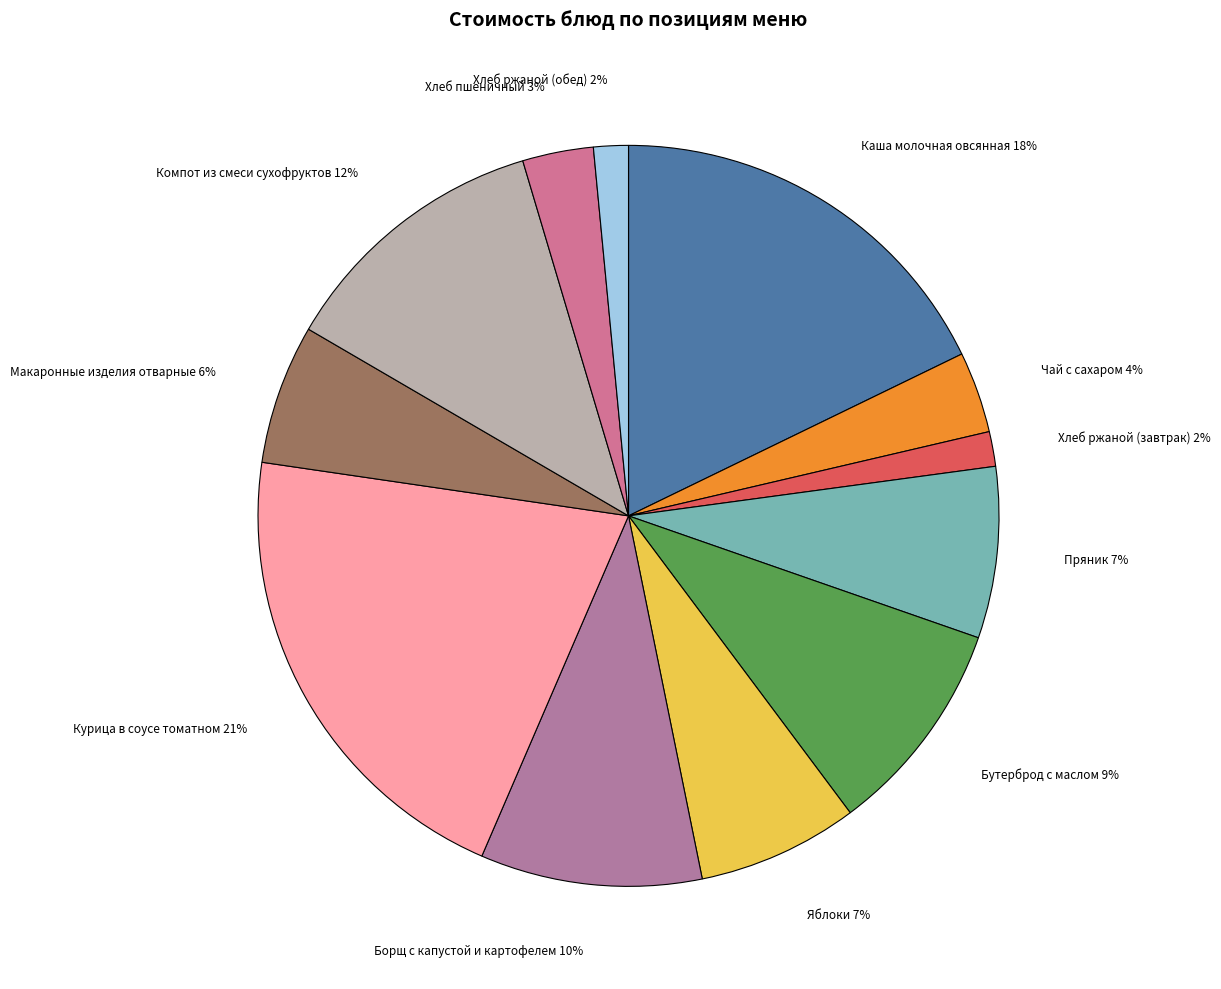

Is it true that Компот из смеси сухофруктов is 12% of the pie?

True